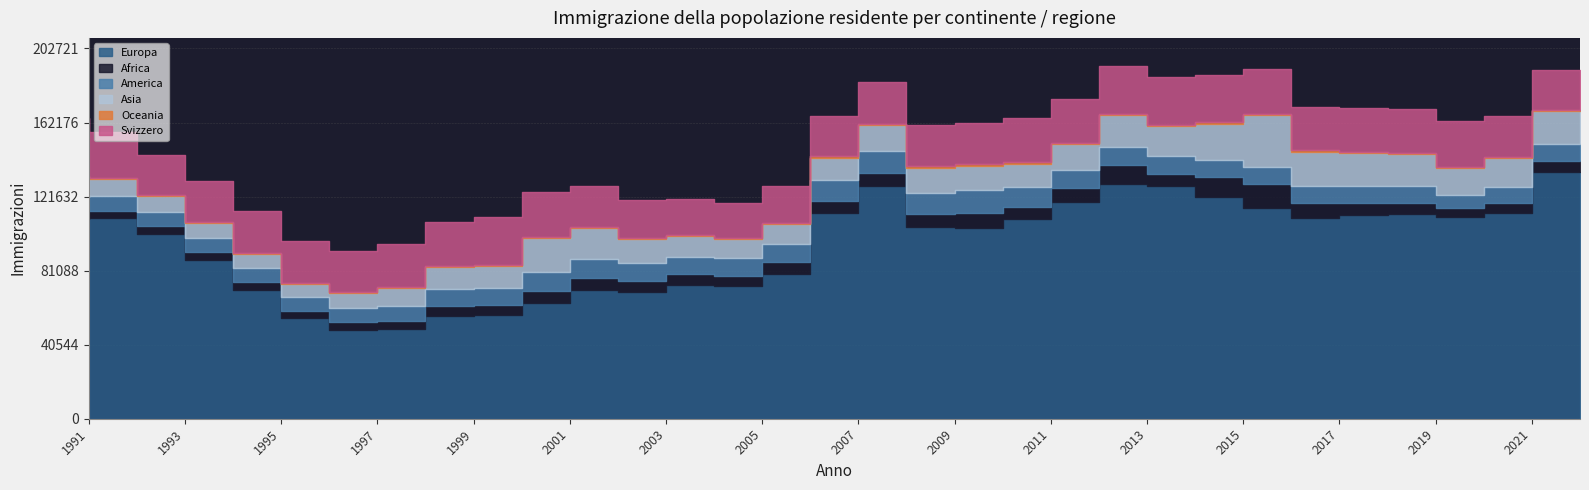

Reading left to right, what are all the values shown in this chart?

Europa: 1991=109368	1992=109799	1993=100939	1994=87087	1995=70727	1996=55322	1997=48829	1998=49089	1999=56484	2000=56893	2001=63578	2002=70548	2003=69278	2004=73209	2005=72599	2006=79511	2007=112514	2008=127251	2009=104763	2010=104206	2011=109367	2012=118690	2013=128368	2014=127647	2015=121556	2016=115434	2017=109896	2018=111324	2019=112358	2020=110476	2021=112766	2022=135200
Africa: 1991=4145	1992=4193	1993=4408	1994=3985	1995=3884	1996=3604	1997=3904	1998=4436	1999=4993	2000=5158	2001=6265	2002=6536	2003=6254	2004=5800	2005=5352	2006=6176	2007=6877	2008=7557	2009=7356	2010=8585	2011=6532	2012=7415	2013=10352	2014=6295	2015=10595	2016=12964	2017=7953	2018=6585	2019=5936	2020=4631	2021=5331	2022=5806
America: 1991=8024	1992=8067	1993=7723	1994=7795	1995=8148	1996=7812	1997=7929	1998=8202	1999=9290	2000=9764	2001=10750	2002=10604	2003=9697	2004=9582	2005=9799	2006=10162	2007=11077	2008=12040	2009=11707	2010=12244	2011=10945	2012=10091	2013=10253	2014=9724	2015=9705	2016=9341	2017=9746	2018=9714	2019=9167	2020=7659	2021=9027	2022=9428
Asia: 1991=10918	1992=9217	1993=8778	1994=8217	1995=7665	1996=7134	1997=8353	1998=9817	1999=12068	2000=11535	2001=18189	2002=16486	2003=12911	2004=11569	2005=10665	2006=10612	2007=12536	2008=13834	2009=13627	2010=13581	2011=12805	2012=13979	2013=17266	2014=16516	2015=19553	2016=28514	2017=18710	2018=17789	2019=17413	2020=14260	2021=15848	2022=17910
Oceania: 1991=602	1992=547	1993=544	1994=547	1995=512	1996=478	1997=563	1998=636	1999=826	2000=824	2001=943	2002=814	2003=652	2004=637	2005=651	2006=693	2007=819	2008=871	2009=765	2010=769	2011=683	2012=719	2013=775	2014=730	2015=804	2016=736	2017=695	2018=676	2019=614	2020=600	2021=461	2022=617
Svizzero: 1991=31673	1992=25299	1993=22083	1994=22538	1995=23010	1996=23232	1997=22083	1998=23753	1999=24276	2000=26102	2001=24331	2002=22326	2003=20971	2004=19354	2005=19179	2006=20409	2007=21779	2008=22668	2009=22354	2010=22283	2011=24104	2012=24006	2013=26054	2014=26177	2015=25952	2016=24276	2017=23803	2018=23902	2019=23965	2020=25495	2021=22134	2022=21828